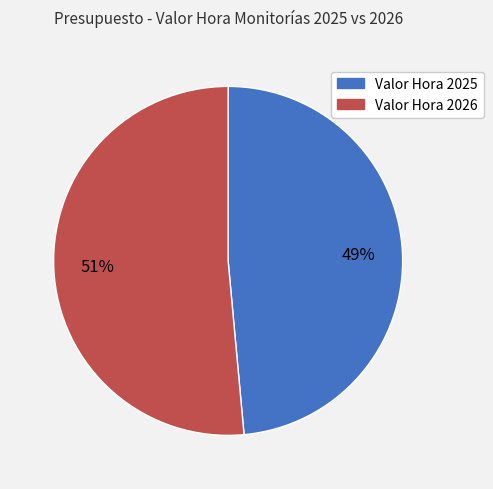

To the nearest percent, what is the average slice percentage?

50%